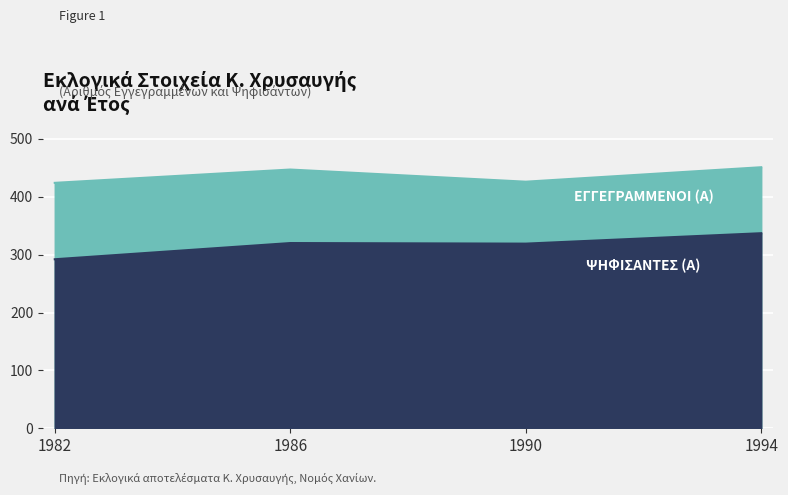

What is the minimum value shown in the chart?

292